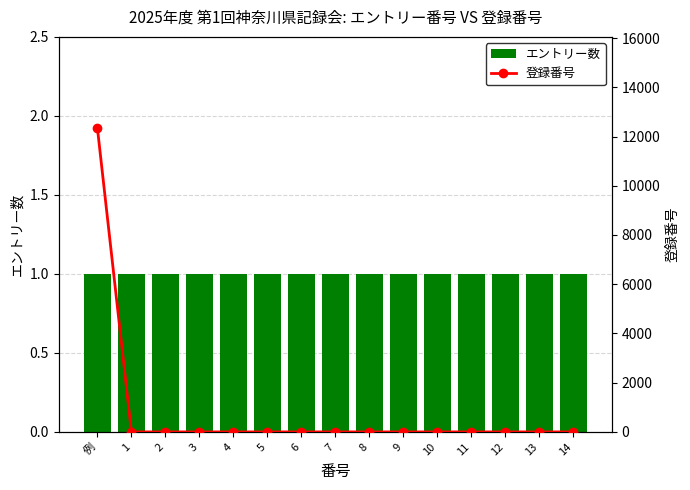

Reading left to right, transcribe all the data shown in this chart.

エントリー数: 1	1	1	1	1	1	1	1	1	1	1	1	1	1	1
登録番号: 12345	0	0	0	0	0	0	0	0	0	0	0	0	0	0